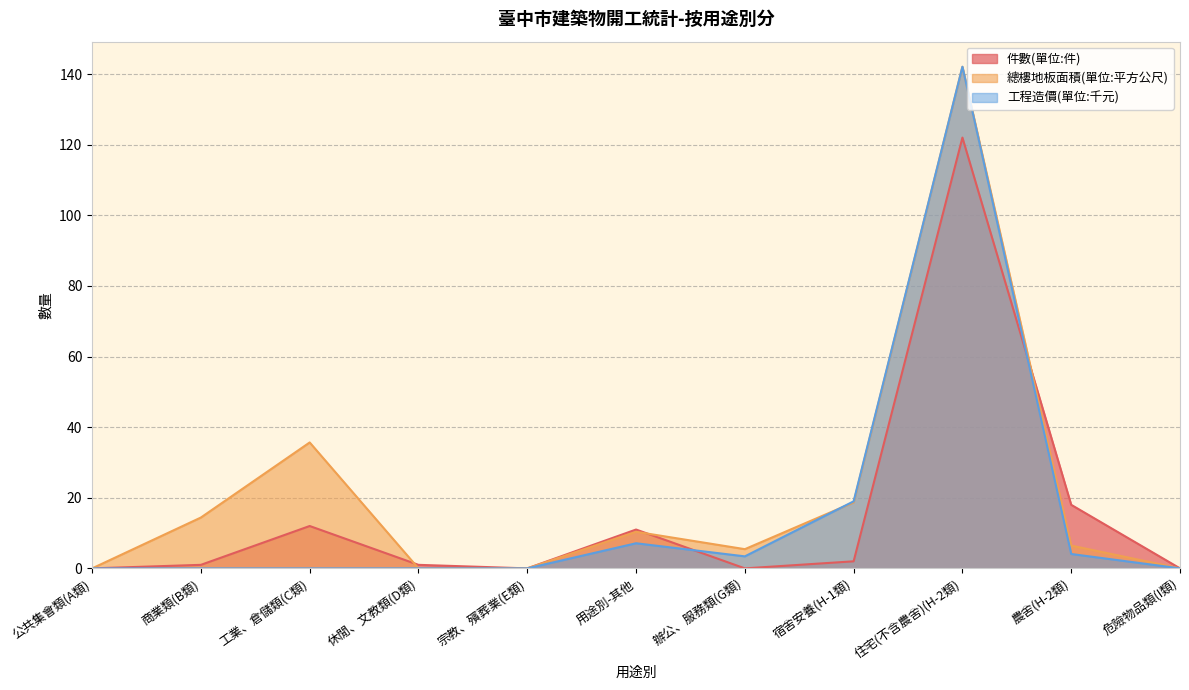

How many series are shown in this chart?

3